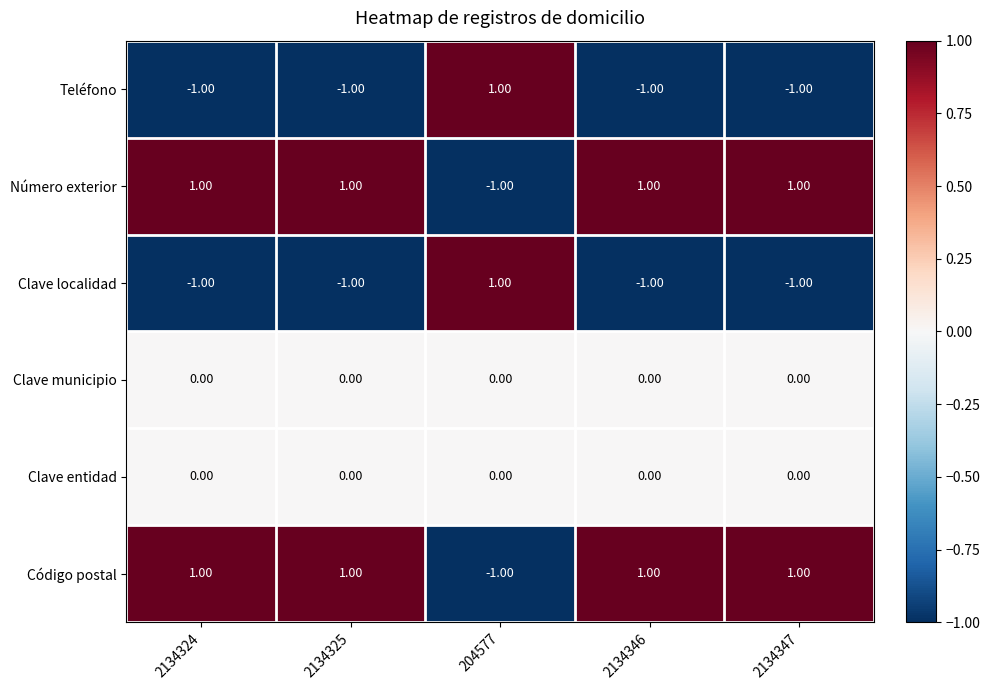

Is the value of Clave localidad at 2134347 greater than the value of Código postal at 2134347?

No